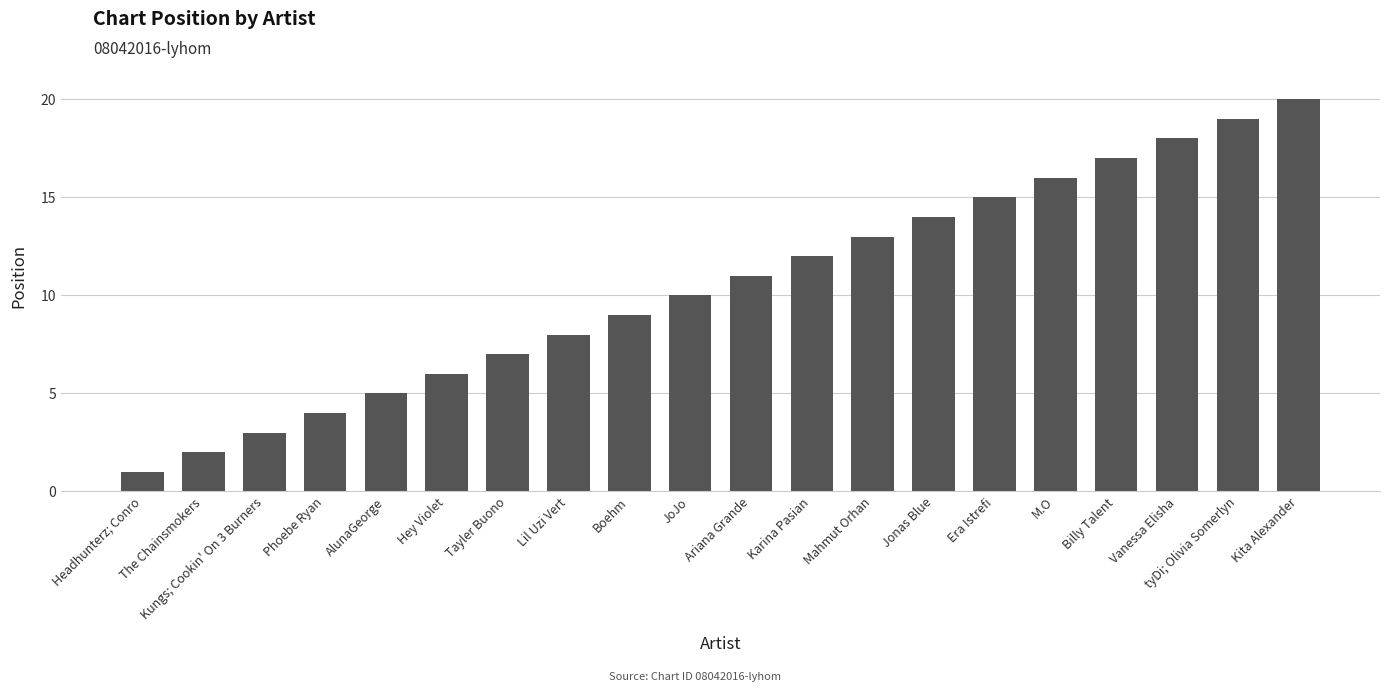

Which category has the highest value across all series?

Kita Alexander